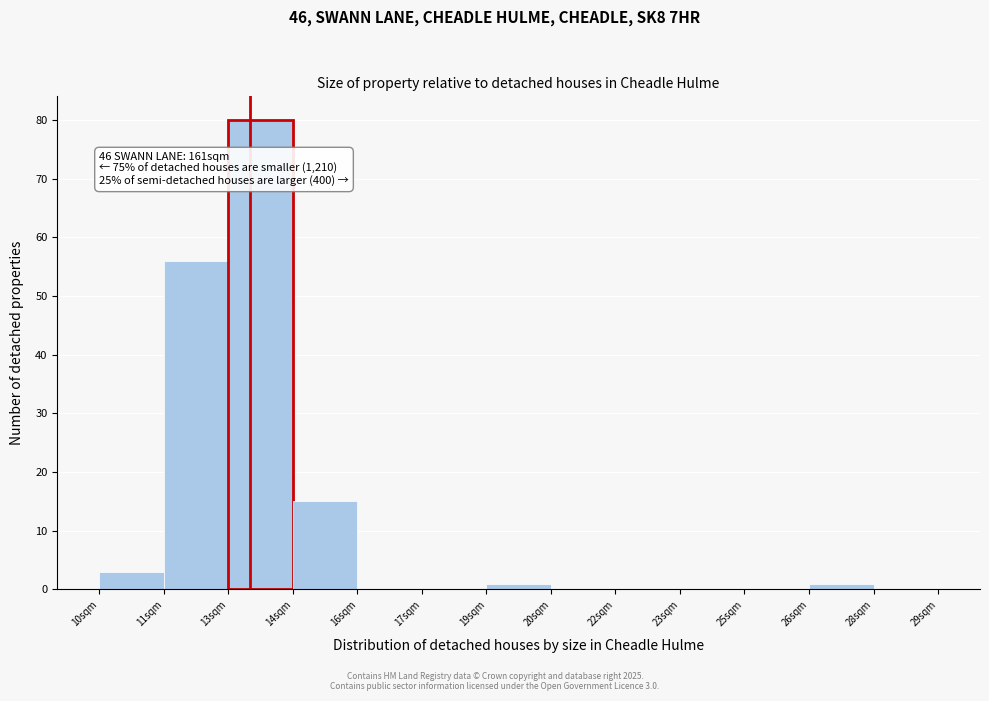

At which label is the value closest to 40?

11sqm